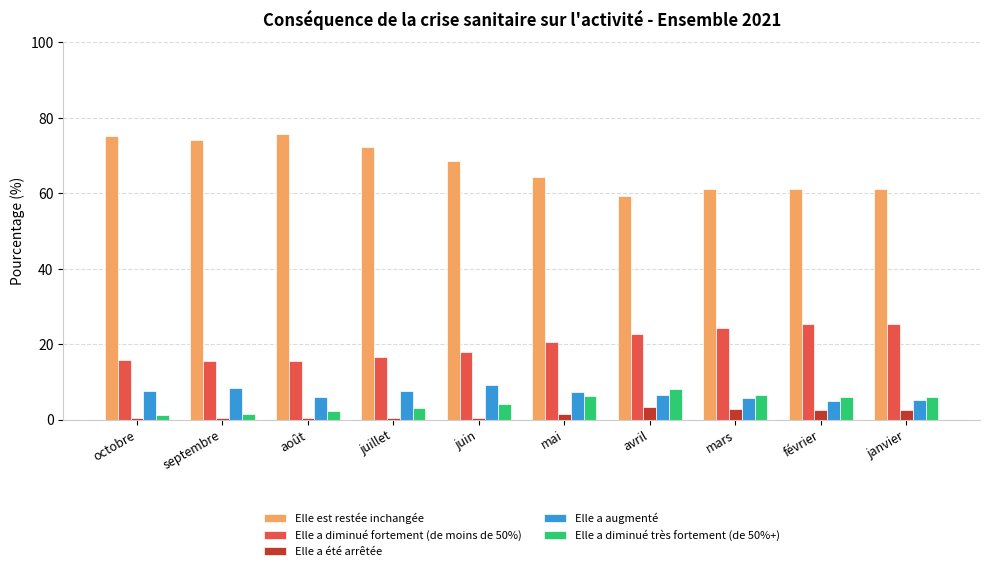

Which series has the widest spread of values?

Elle est restée inchangée